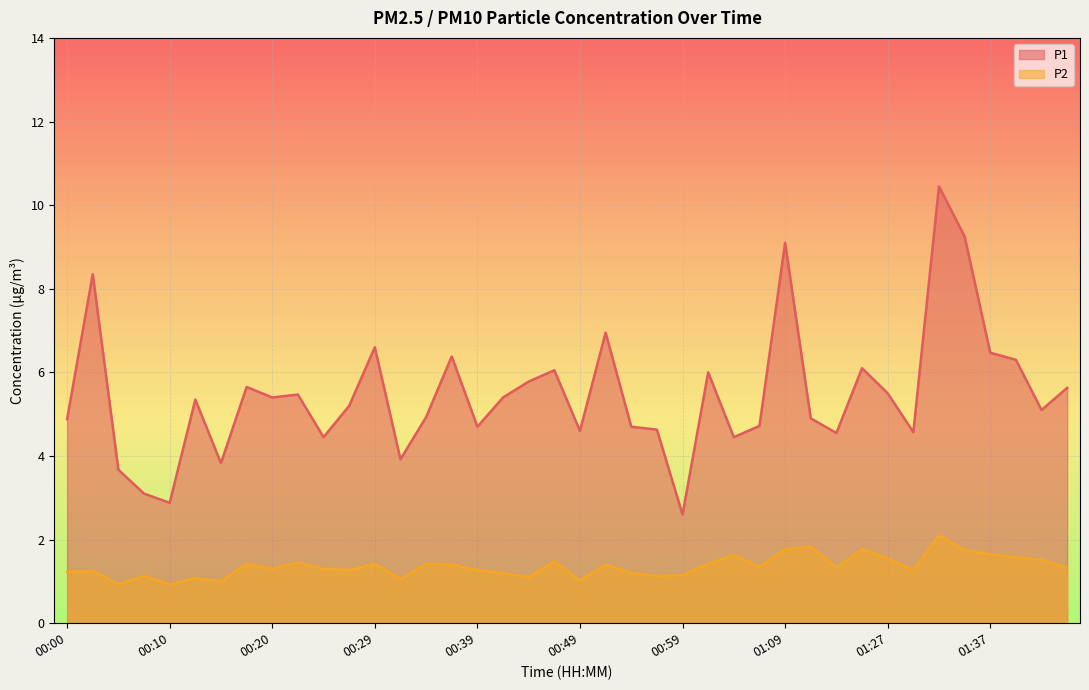

What position from the right is 00:20?

32